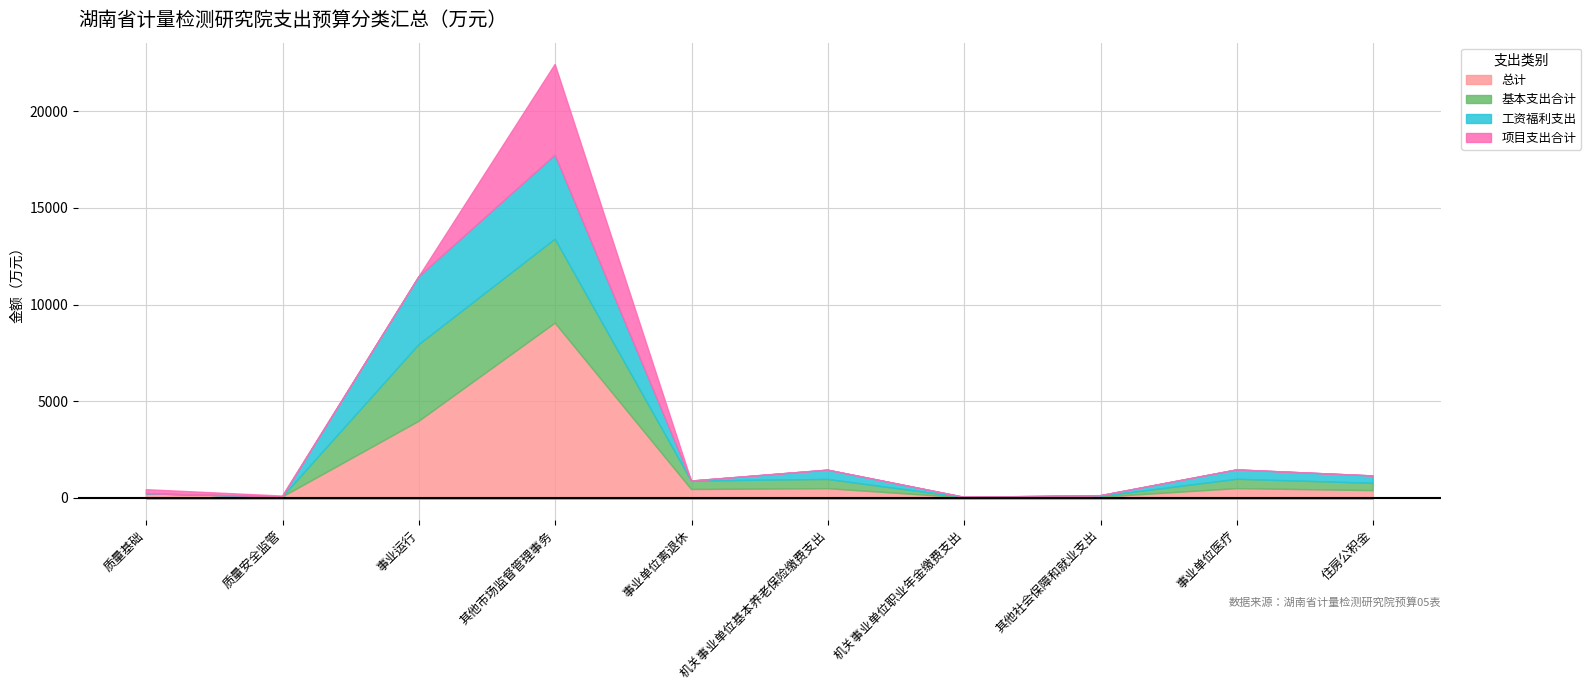

Reading right to left, list all the values displayed in this chart.

总计: 住房公积金=380.0	事业单位医疗=484.0	其他社会保障和就业支出=40.0	机关事业单位职业年金缴费支出=12.0	机关事业单位基本养老保险缴费支出=480.0	事业单位离退休=438.5	其他市场监督管理事务=9037.8	事业运行=3960.9	质量安全监管=50.0	质量基础=215.0
基本支出合计: 住房公积金=380.0	事业单位医疗=484.0	其他社会保障和就业支出=40.0	机关事业单位职业年金缴费支出=12.0	机关事业单位基本养老保险缴费支出=480.0	事业单位离退休=438.5	其他市场监督管理事务=4343.0	事业运行=3960.9	质量安全监管=0.0	质量基础=0.0
工资福利支出: 住房公积金=380.0	事业单位医疗=484.0	其他社会保障和就业支出=40.0	机关事业单位职业年金缴费支出=12.0	机关事业单位基本养老保险缴费支出=480.0	事业单位离退休=0.0	其他市场监督管理事务=4343.0	事业运行=3508.6	质量安全监管=0.0	质量基础=0.0
项目支出合计: 住房公积金=0.0	事业单位医疗=0.0	其他社会保障和就业支出=0.0	机关事业单位职业年金缴费支出=0.0	机关事业单位基本养老保险缴费支出=0.0	事业单位离退休=0.0	其他市场监督管理事务=4694.8	事业运行=0.0	质量安全监管=50.0	质量基础=215.0